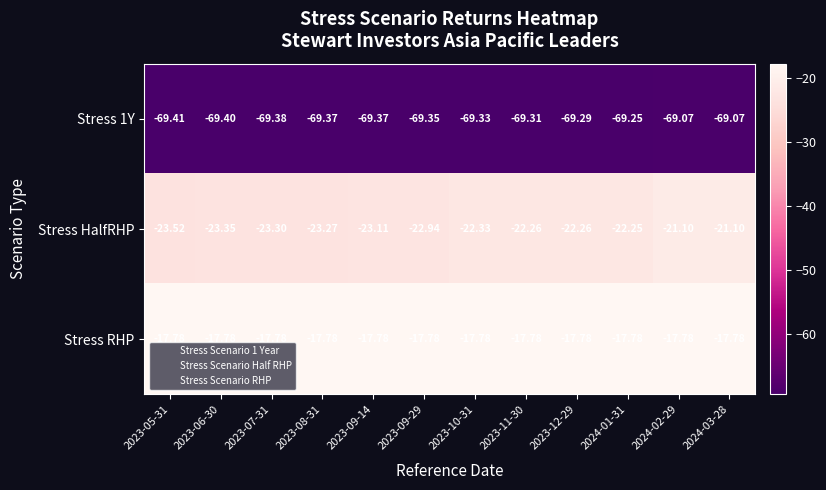

Which series has the widest spread of values?

Stress HalfRHP